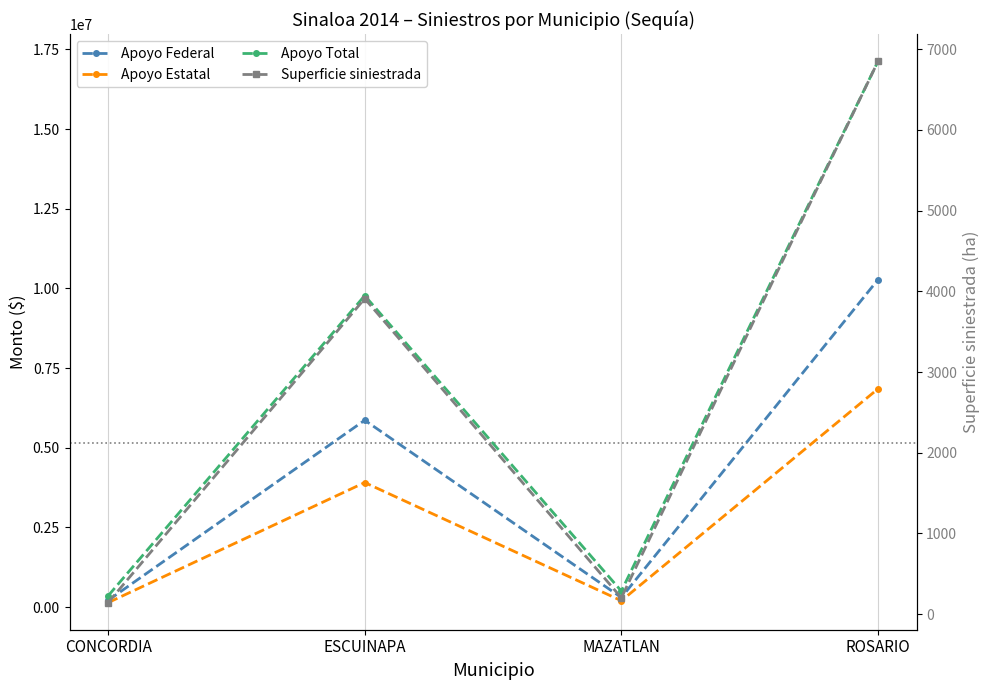

What is the label of the 4th point from the right?

CONCORDIA